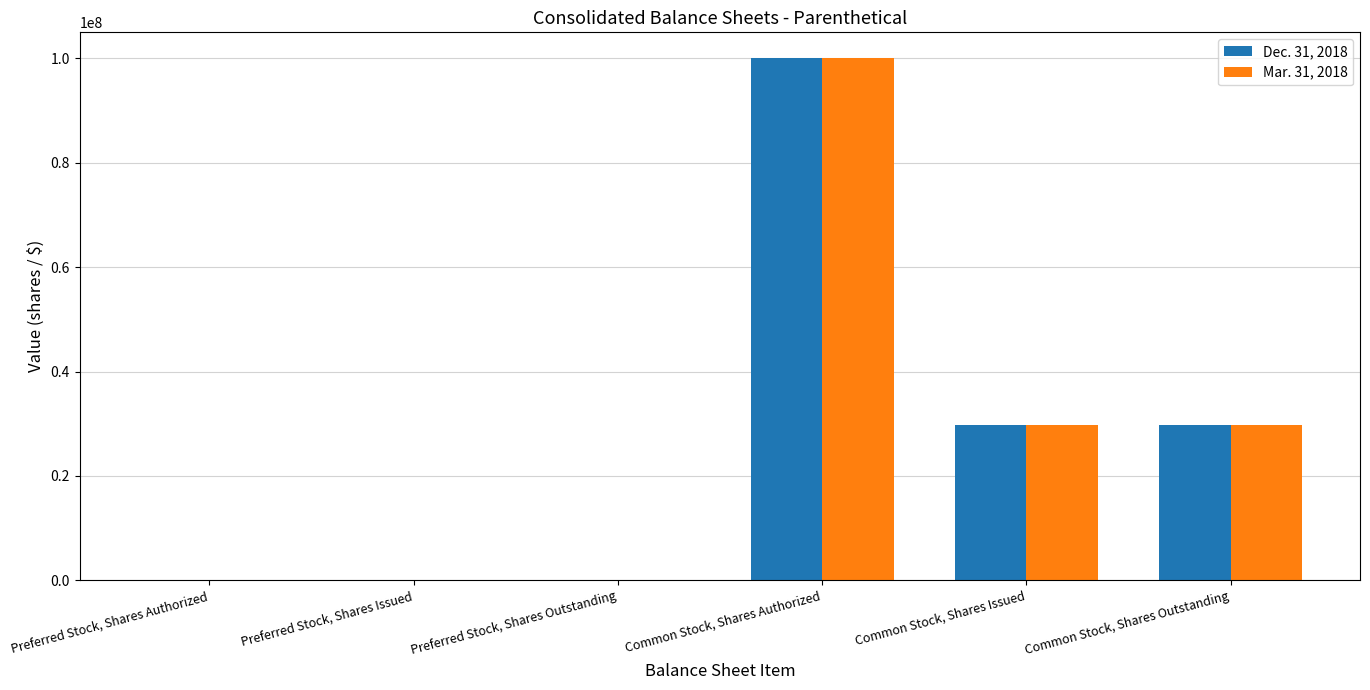

Is the value of Mar. 31, 2018 at Common Stock, Shares Issued greater than the value of Dec. 31, 2018 at Preferred Stock, Shares Authorized?

Yes